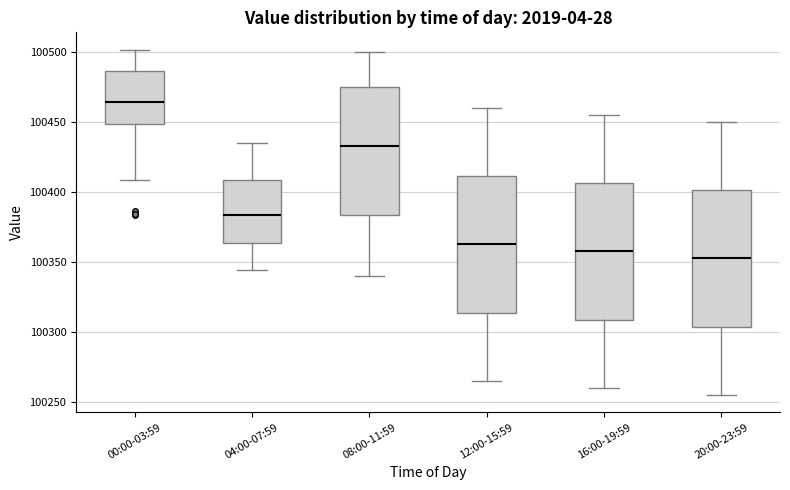

Reading left to right, transcribe this box plot: for each box, give where its median line is, the range the box spans, and where its two whiskers end, as read against the y-axis. The values are not printed on the chart, so give them approximately, as read against the axis.

00:00-03:59: median 100465, box 100450 to 100485, whiskers 100410 to 100500
04:00-07:59: median 100385, box 100365 to 100410, whiskers 100345 to 100435
08:00-11:59: median 100435, box 100385 to 100475, whiskers 100340 to 100500
12:00-15:59: median 100365, box 100315 to 100410, whiskers 100265 to 100460
16:00-19:59: median 100360, box 100310 to 100405, whiskers 100260 to 100455
20:00-23:59: median 100355, box 100305 to 100400, whiskers 100255 to 100450